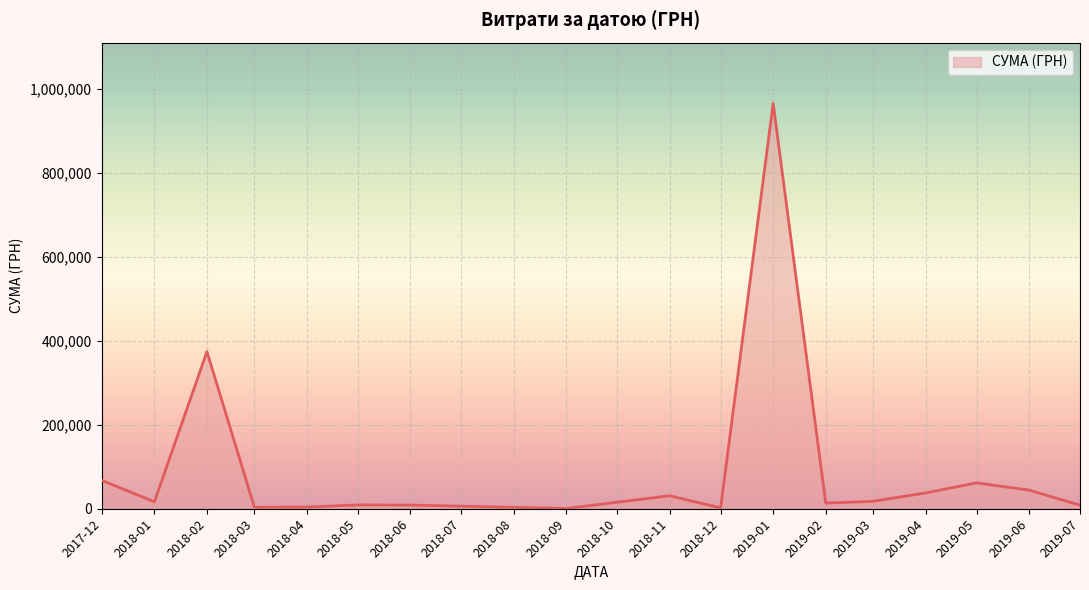

At which label is the value closest to 482687?

2018-02